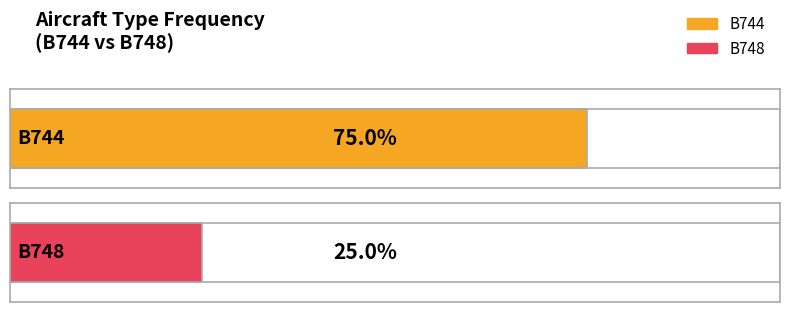

How many categories are shown in the chart?

2